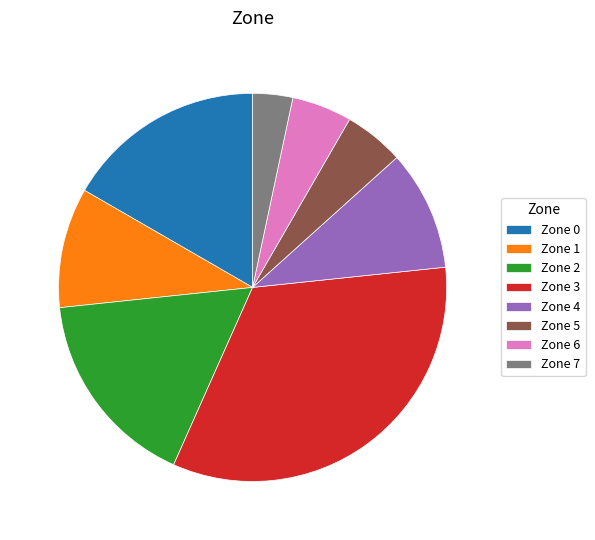

Combined, do Zone 6 and Zone 0 account for over 50%?

No